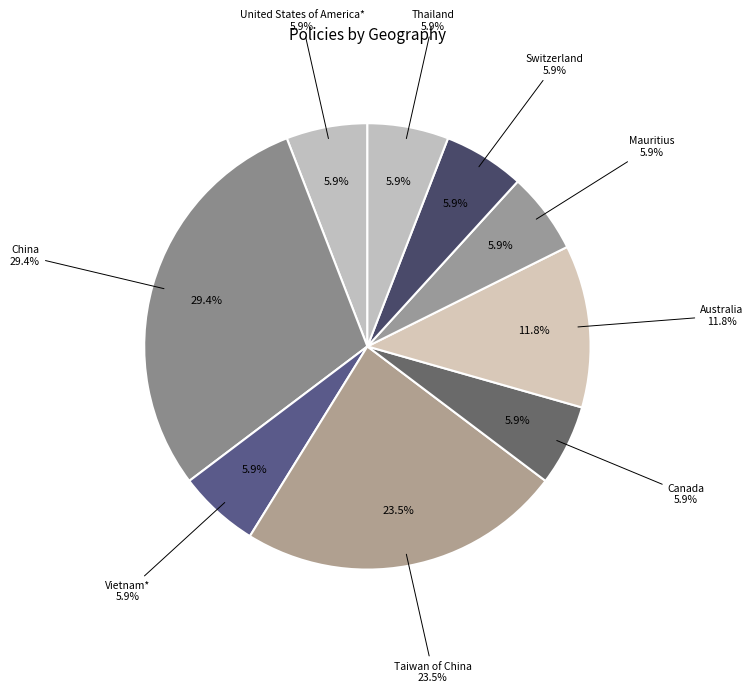

Do Taiwan of China and Thailand together represent more than half of the pie?

No